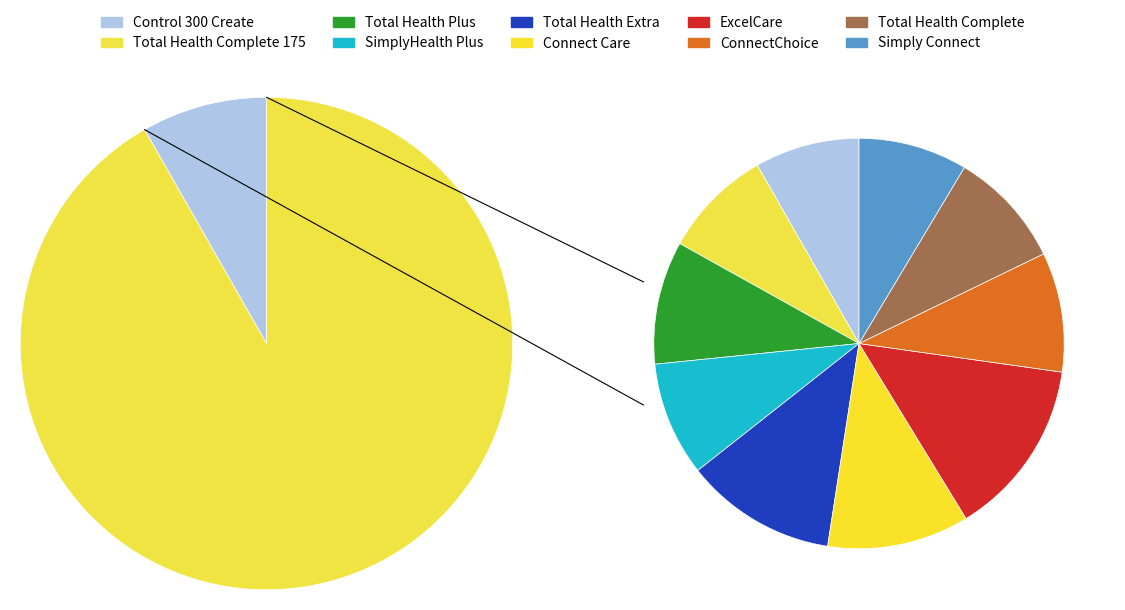

What is the smallest slice in the pie chart?

Control 300 Create